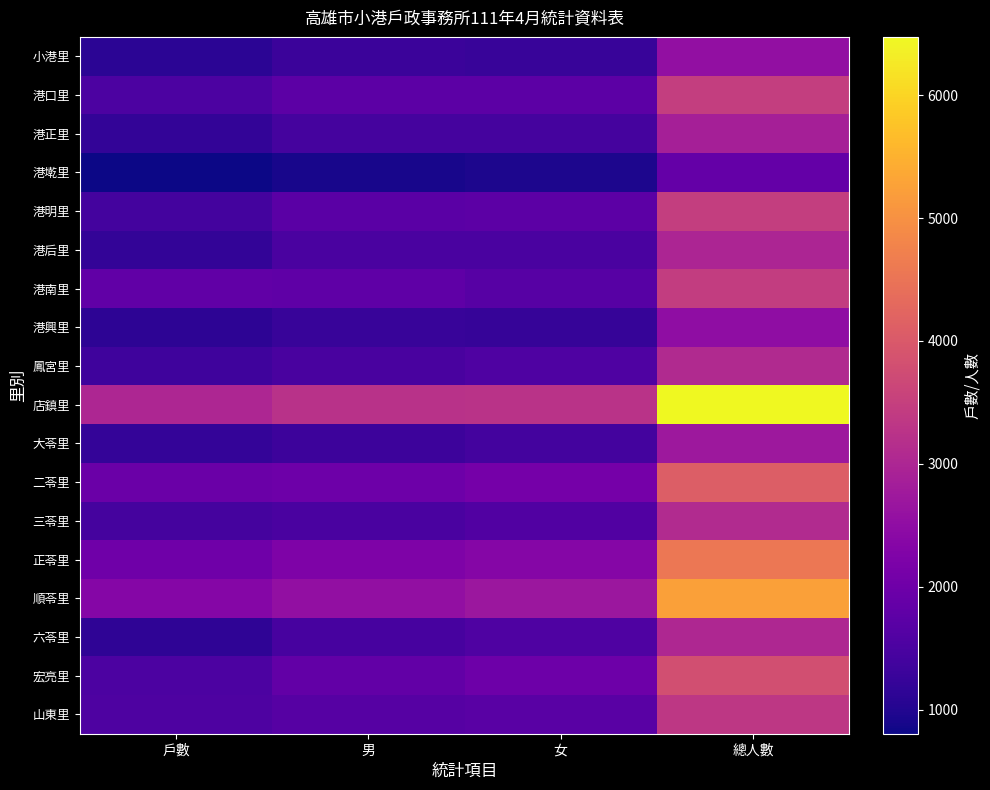

Rank the series at 戶數 from lowest to highest value.

港墘里, 小港里, 港興里, 六苓里, 港后里, 港正里, 大苓里, 鳳宮里, 港明里, 三苓里, 宏亮里, 港口里, 山東里, 港南里, 二苓里, 正苓里, 順苓里, 店鎮里